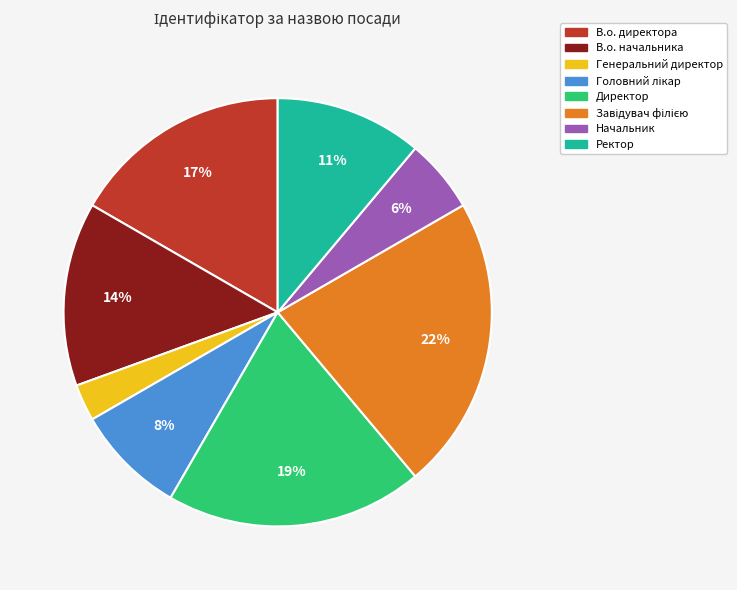

Is the sum of Начальник and В.о. директора greater than half?

No